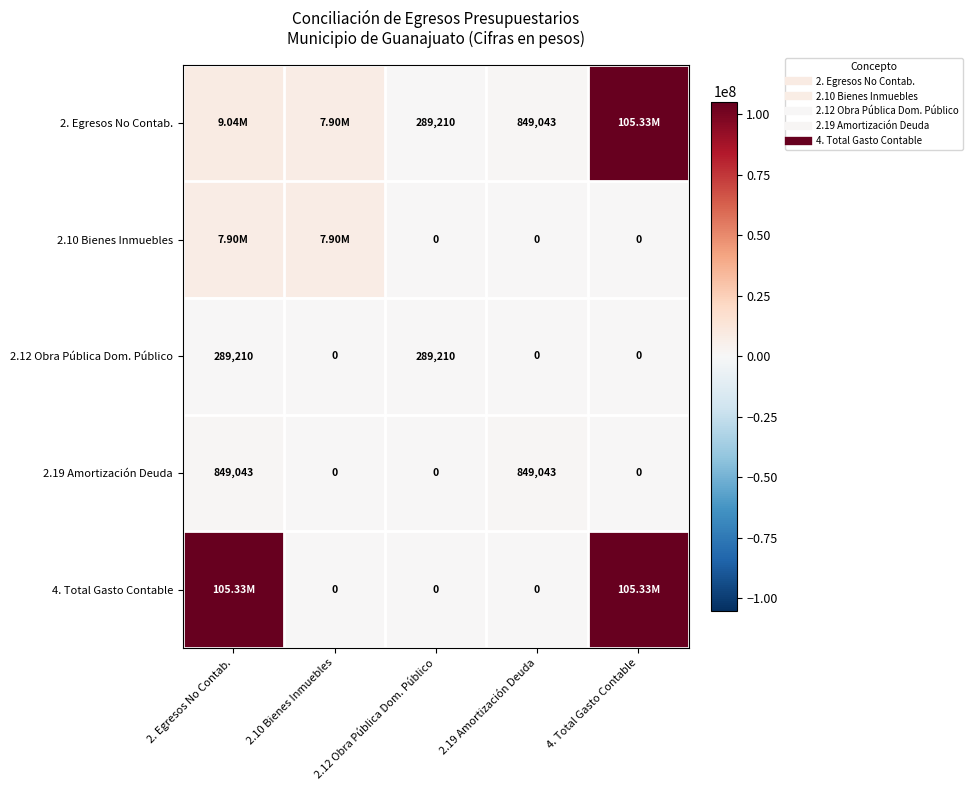

List the series in order of their peak value, lowest first.

2.12 Obra Pública Dom. Público, 2.19 Amortización Deuda, 2.10 Bienes Inmuebles, 2. Egresos No Contab., 4. Total Gasto Contable